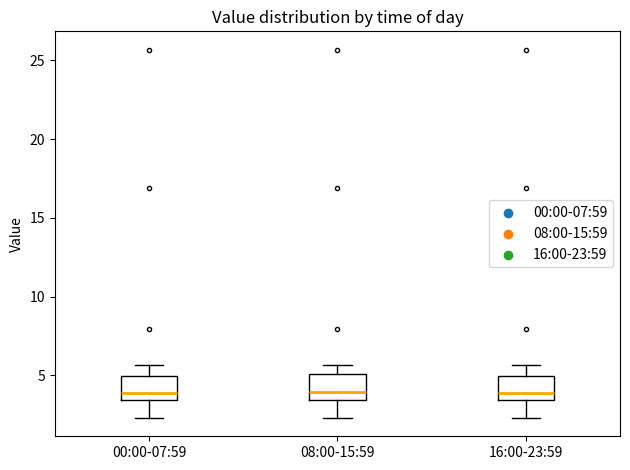

Where is the upper edge of the box for 00:00-07:59 on the y-axis? The values are not printed on the chart, so give them approximately, as read against the axis.

5.0